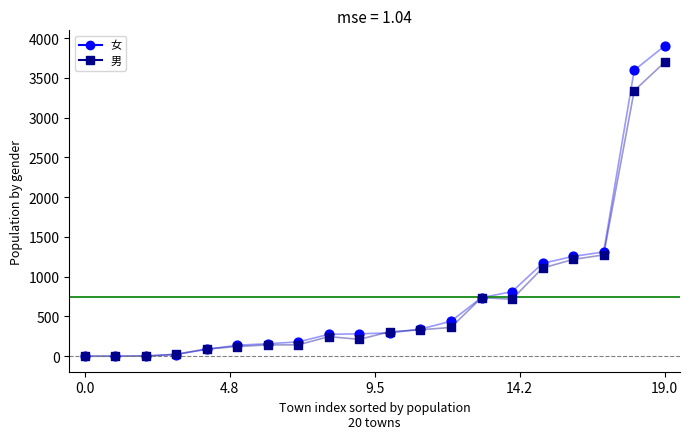

Rank the series by their maximum value, from highest to lowest.

女, 男